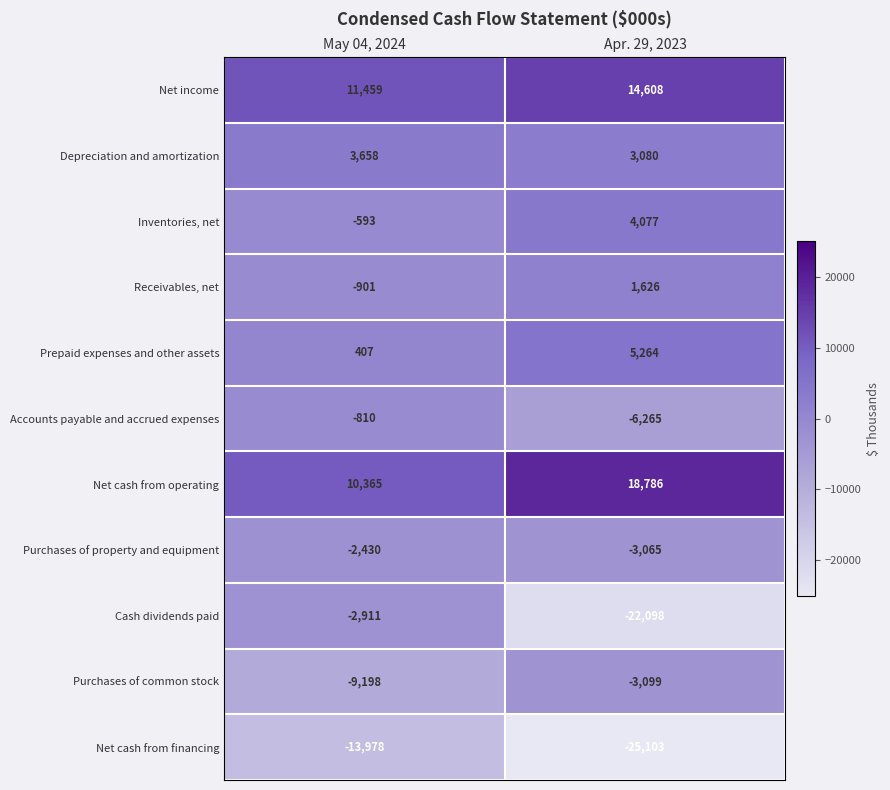

Reading left to right, what are all the values shown in this chart?

Net income: May 04, 2024=11459	Apr. 29, 2023=14608
Depreciation and amortization: May 04, 2024=3658	Apr. 29, 2023=3080
Inventories, net: May 04, 2024=-593	Apr. 29, 2023=4077
Receivables, net: May 04, 2024=-901	Apr. 29, 2023=1626
Prepaid expenses and other assets: May 04, 2024=407	Apr. 29, 2023=5264
Accounts payable and accrued expenses: May 04, 2024=-810	Apr. 29, 2023=-6265
Net cash from operating: May 04, 2024=10365	Apr. 29, 2023=18786
Purchases of property and equipment: May 04, 2024=-2430	Apr. 29, 2023=-3065
Cash dividends paid: May 04, 2024=-2911	Apr. 29, 2023=-22098
Purchases of common stock: May 04, 2024=-9198	Apr. 29, 2023=-3099
Net cash from financing: May 04, 2024=-13978	Apr. 29, 2023=-25103